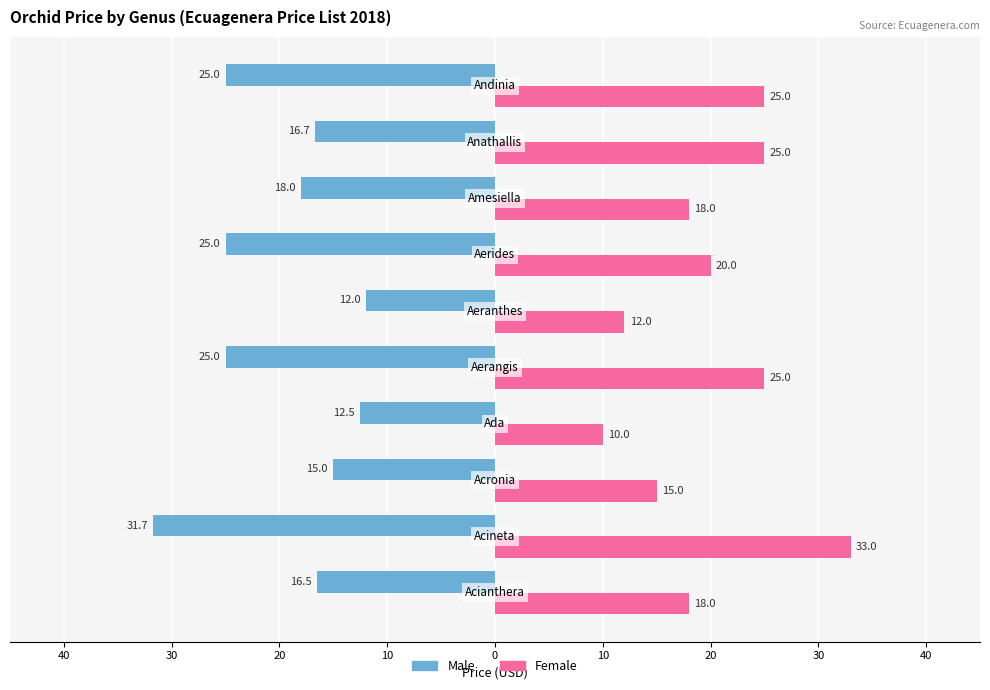

What are all the series names shown in the legend?

Male, Female